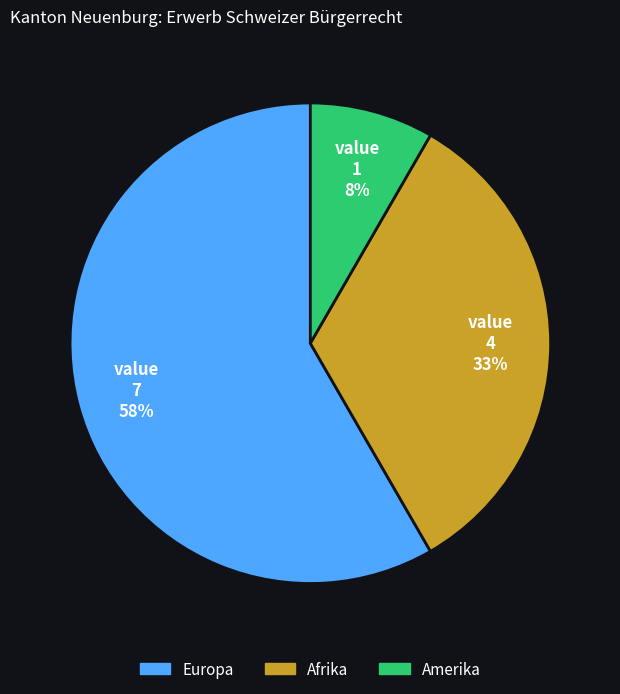

What percentage is the Afrika slice, to the nearest percent?

33%